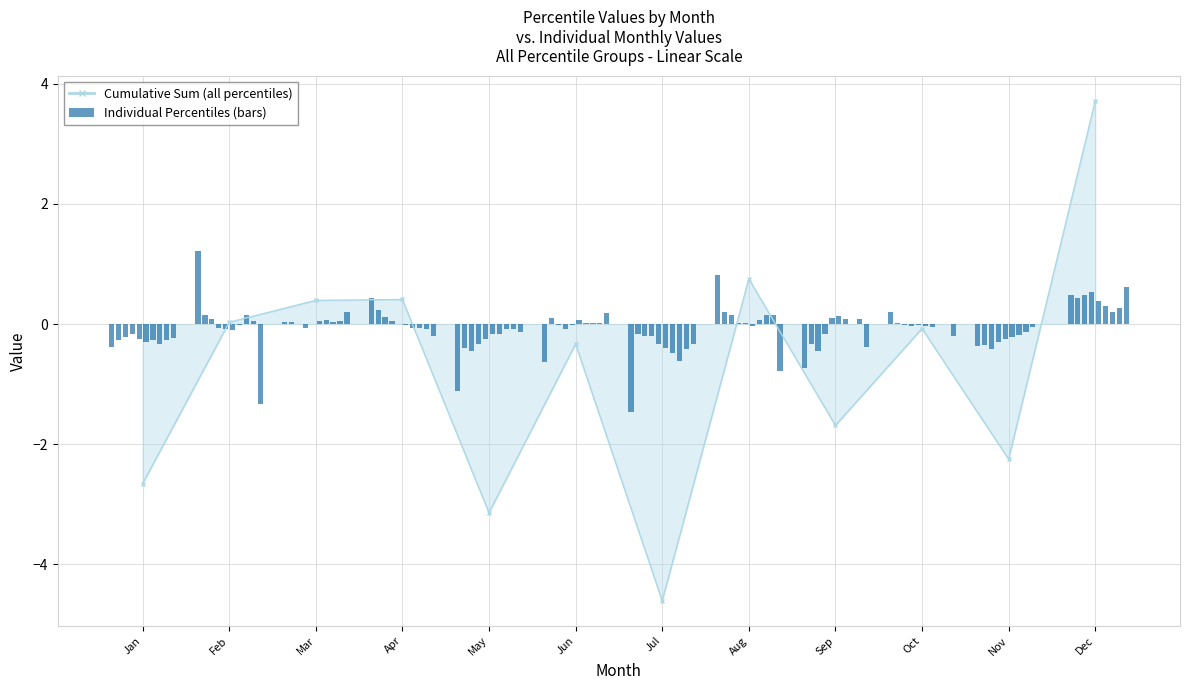

Between Sep and Aug, which is larger?

Aug